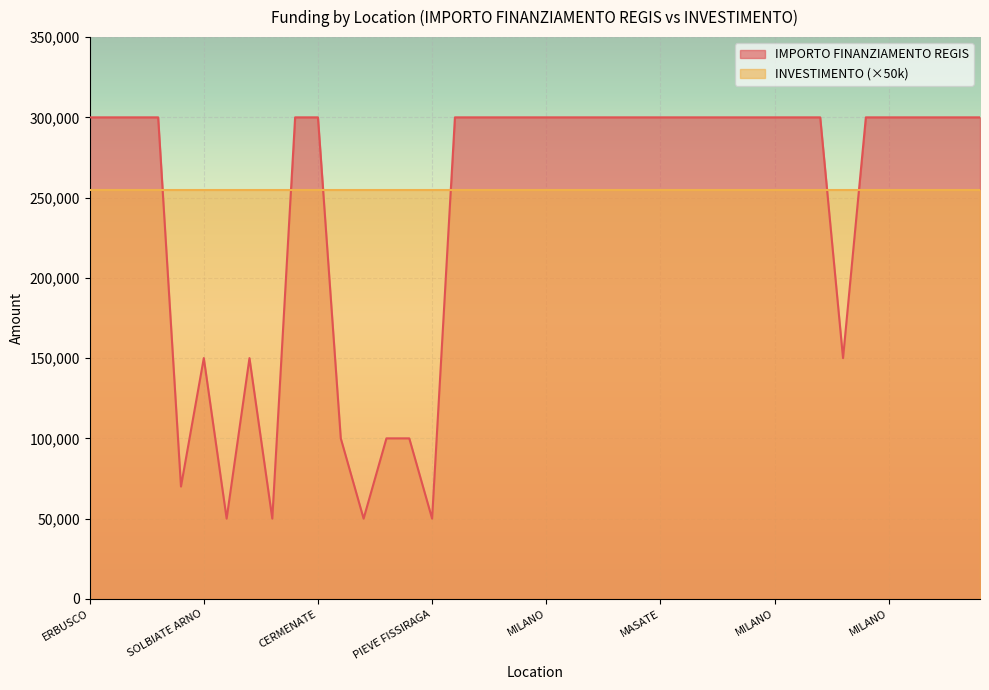

How many categories are shown in the chart?

40